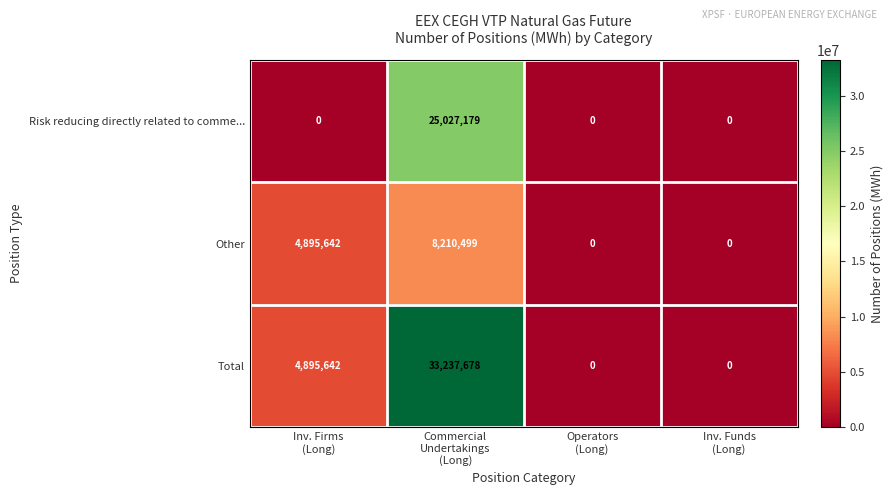

Which series has the widest spread of values?

Total